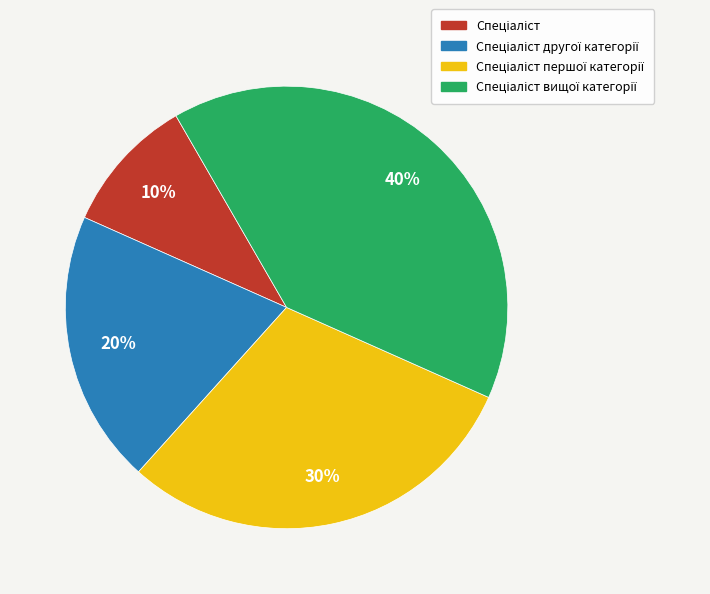

To the nearest percent, what is the average slice percentage?

25%